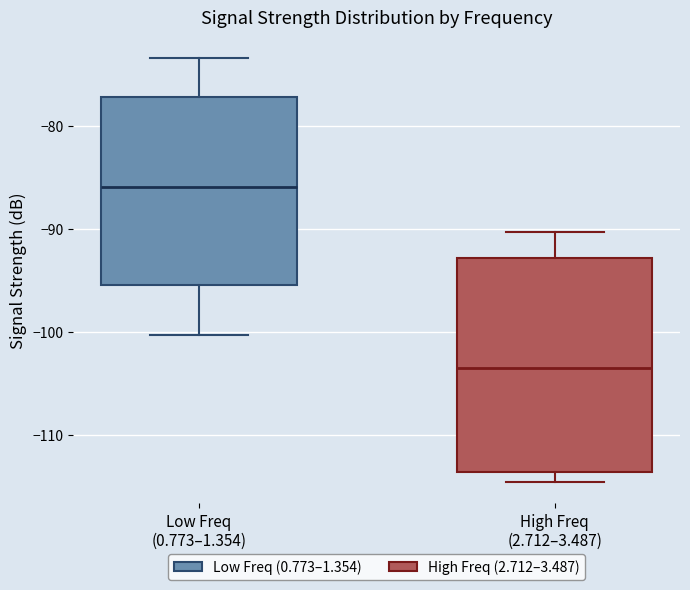

Which box's median line is the lowest?

High Freq (2.712–3.487)